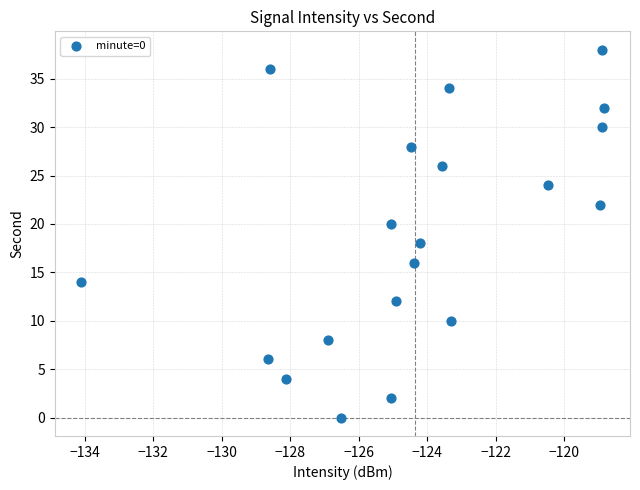

What is the range of Y values (max minus min)?

38